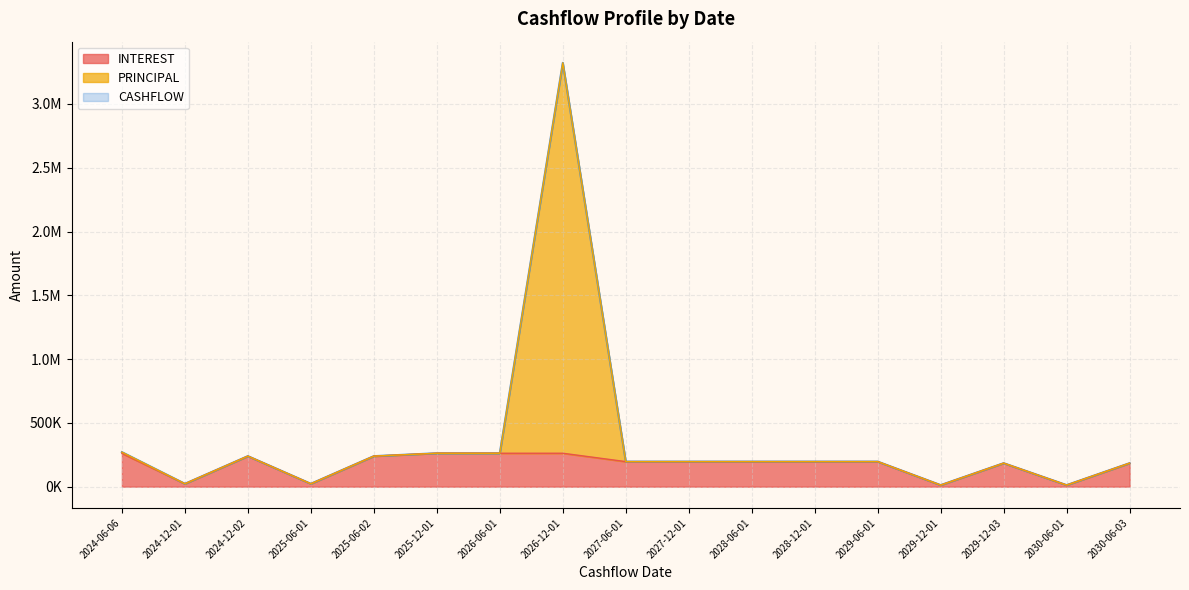

What value does the INTEREST series have at 2026-06-01?

261999.4